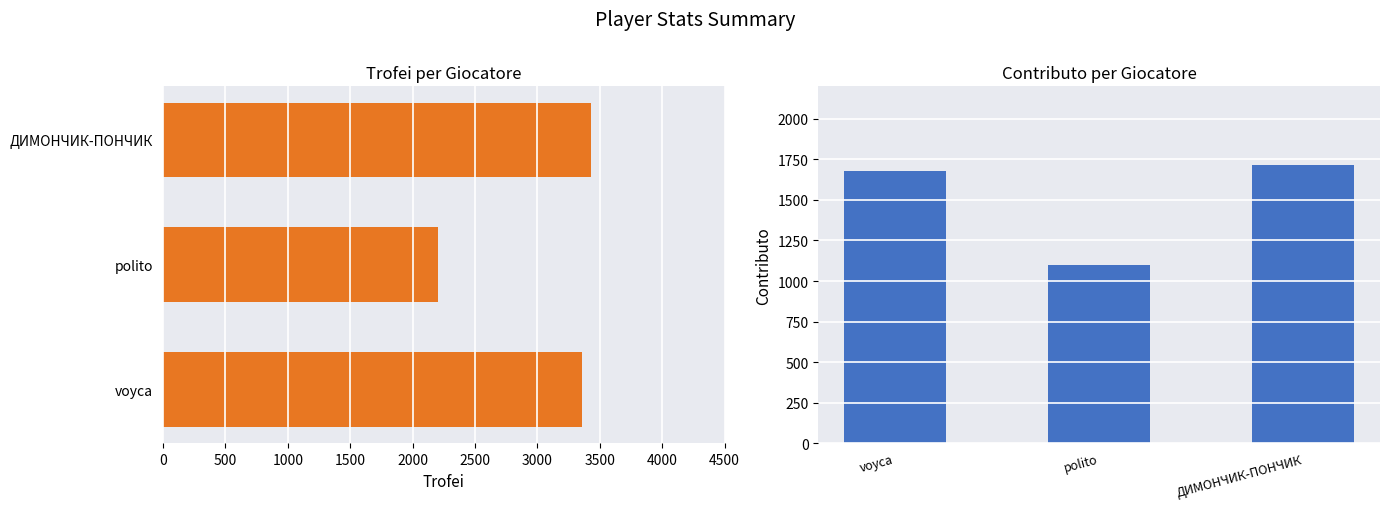

What is the value of the Contributo bar at the 3rd from the left?

1716